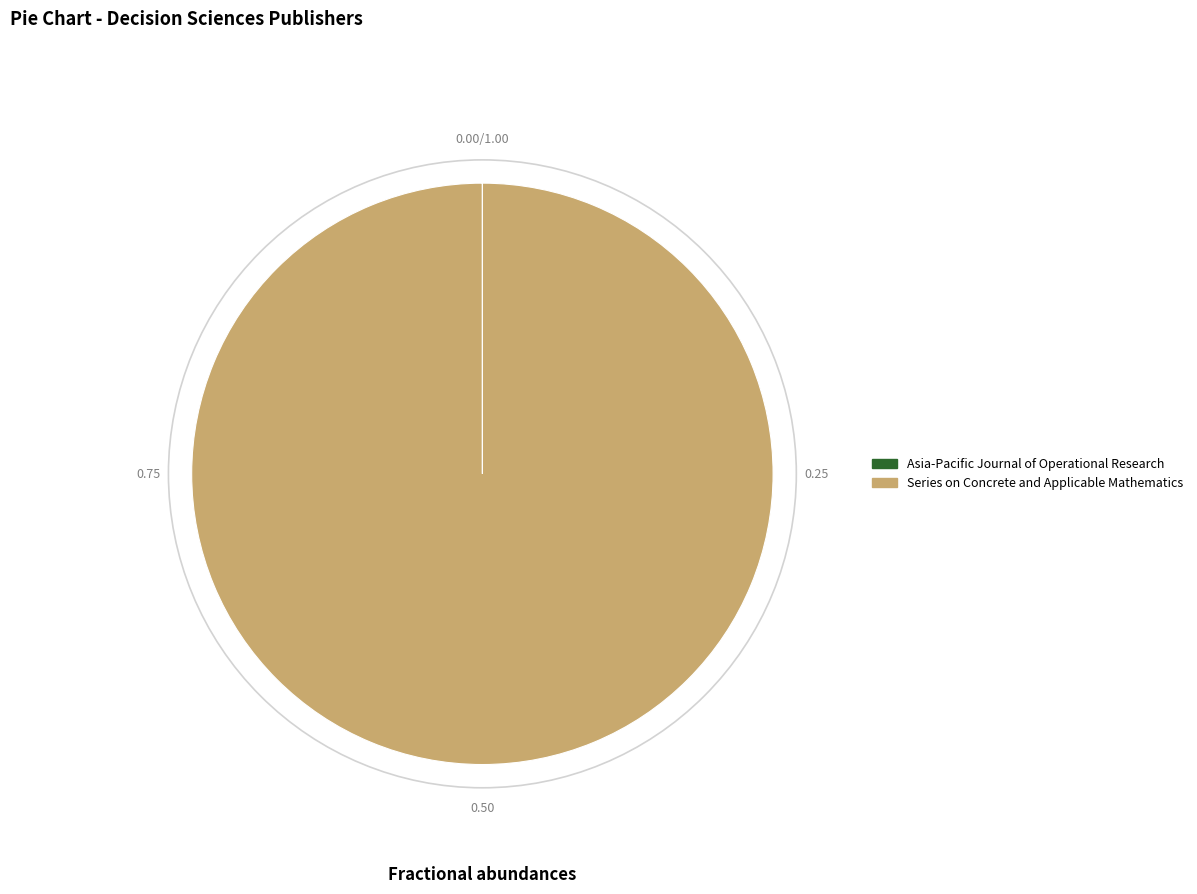

Is Series on Concrete and Applicable Mathematics the majority of the pie?

Yes